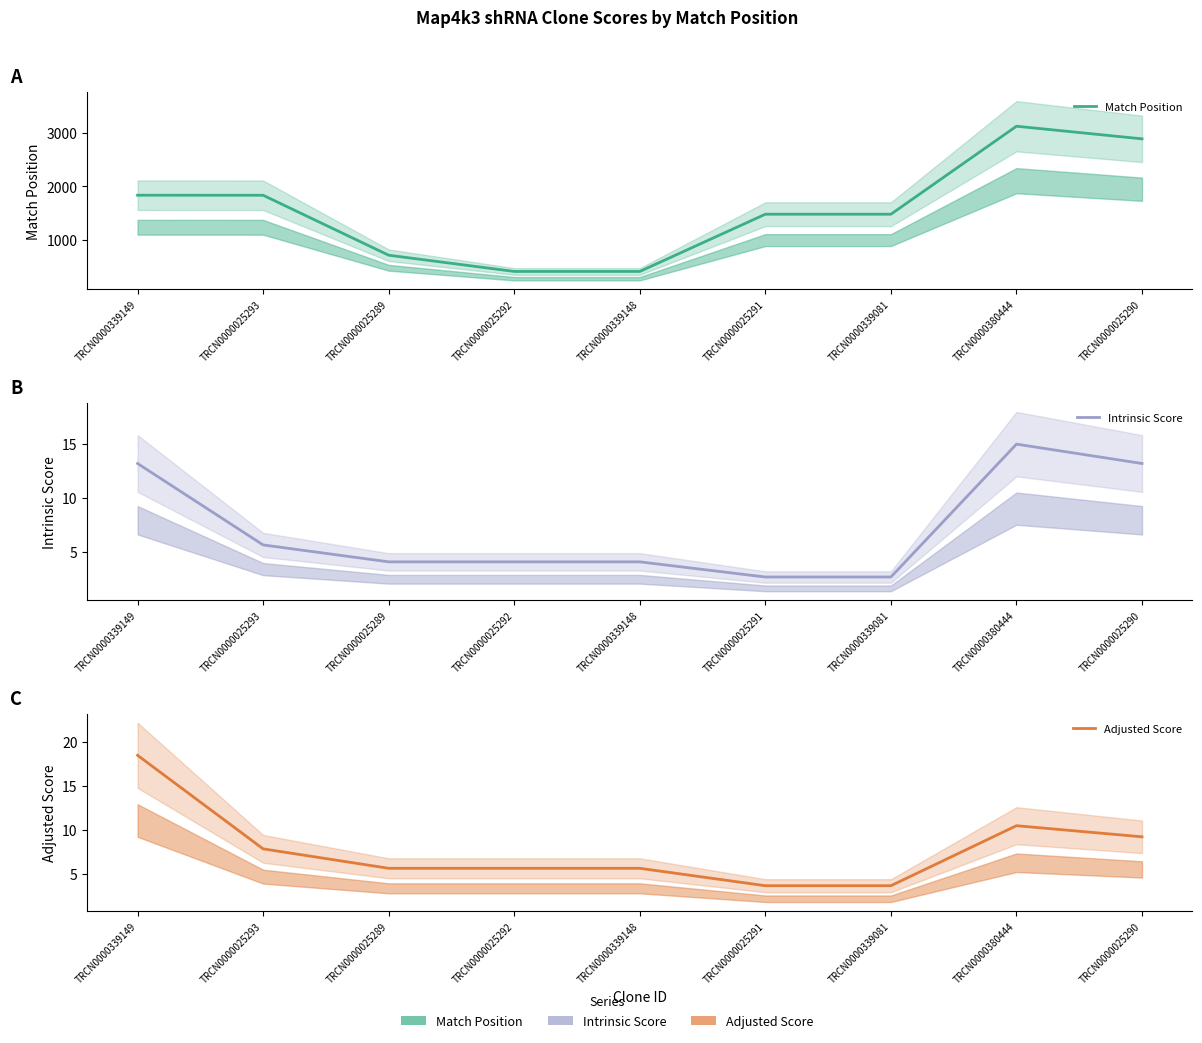

What are all the series names shown in the legend?

Match Position, Intrinsic Score, Adjusted Score